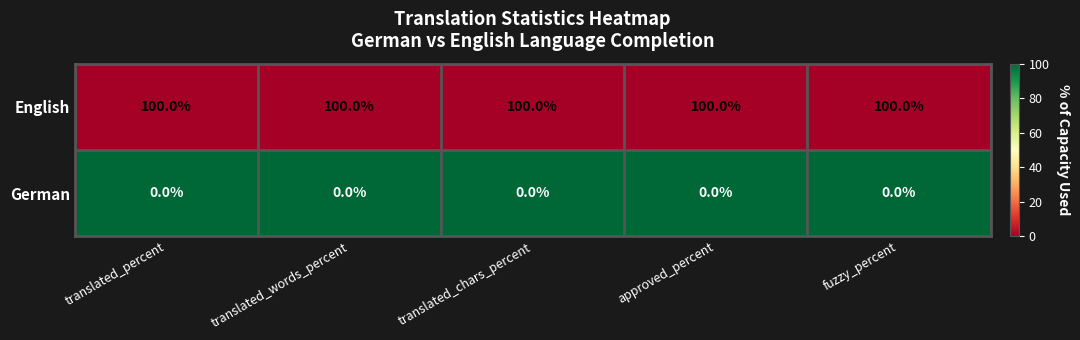

What is the maximum value shown in the chart?

100